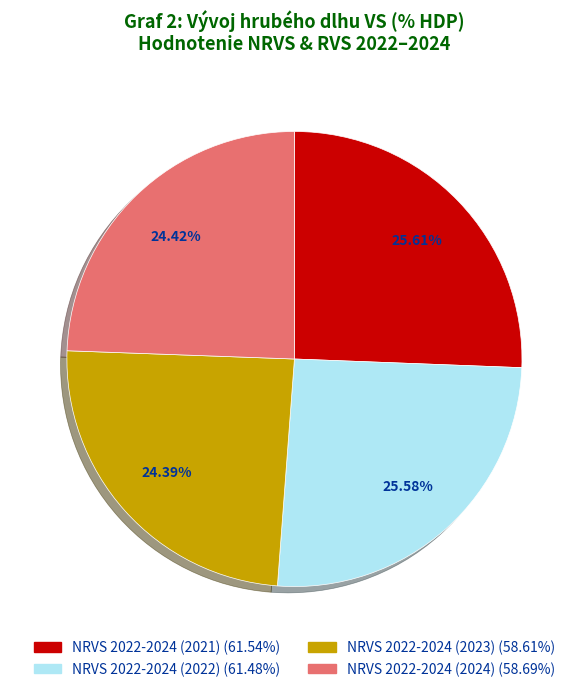

How many segments does this pie chart have?

4